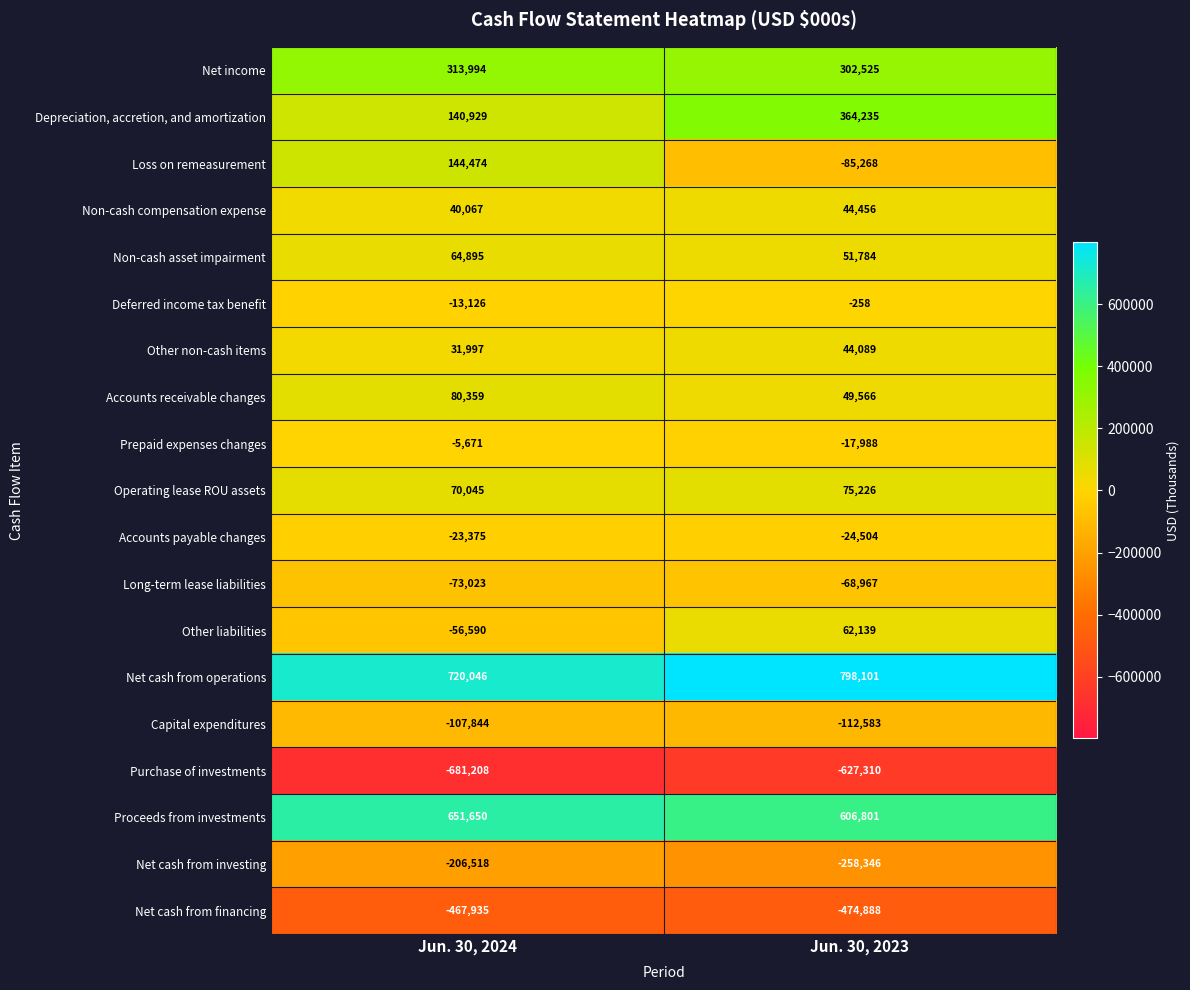

At which label is Non-cash compensation expense closest to 42261?

Jun. 30, 2024